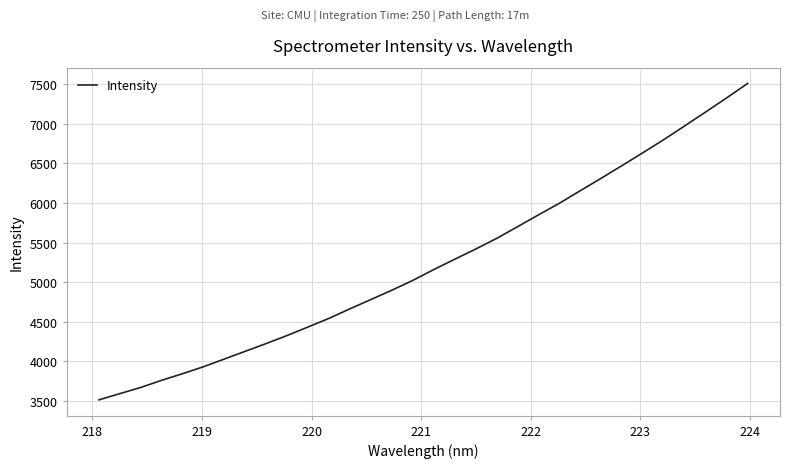

What is the difference between the maximum and minimum values?

3996.9